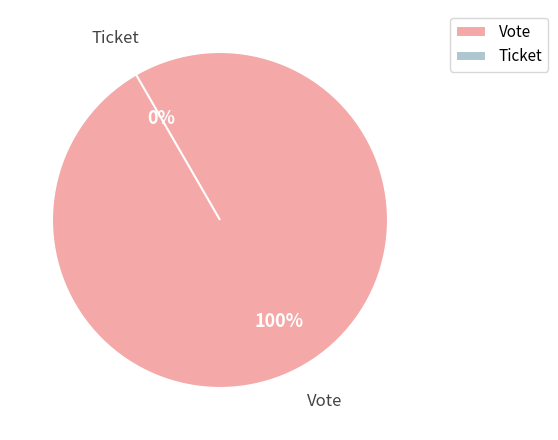

What is the smallest slice in the pie chart?

Ticket